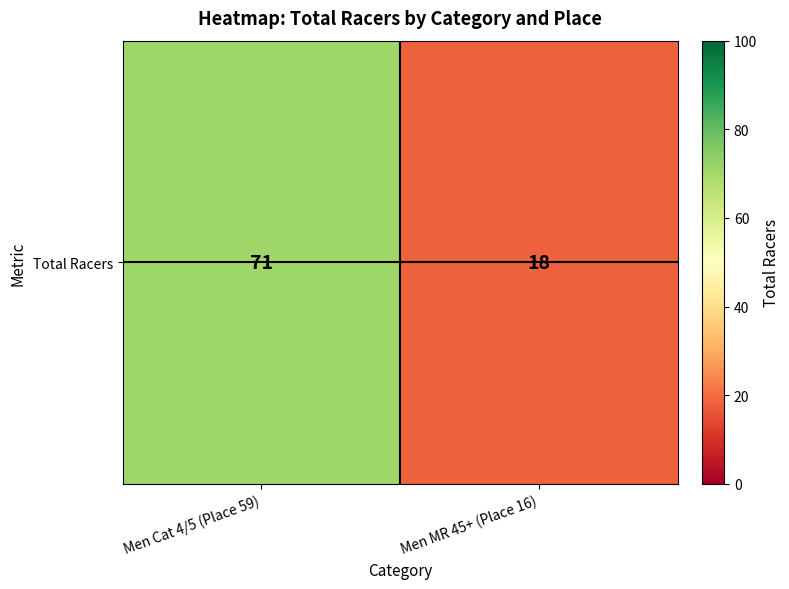

Between Men Cat 4/5 (Place 59) and Men MR 45+ (Place 16), which is larger?

Men Cat 4/5 (Place 59)